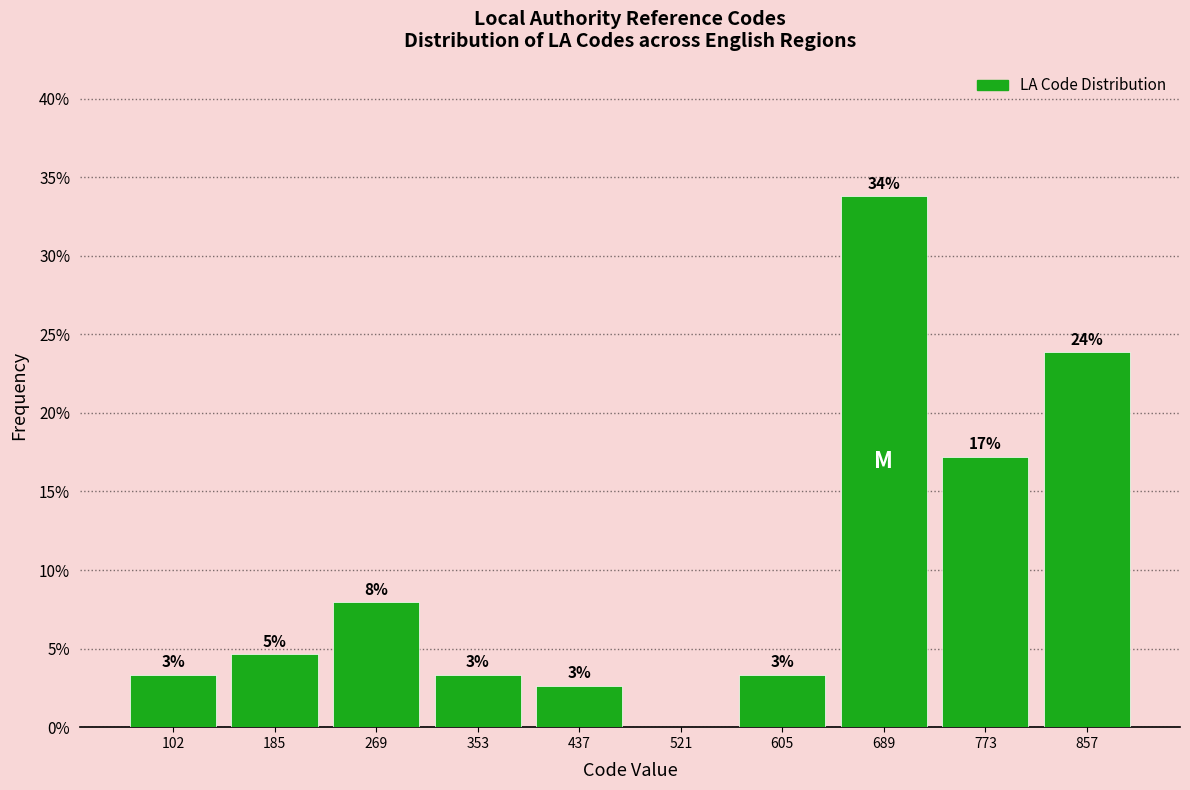

Are the bars horizontal?

No